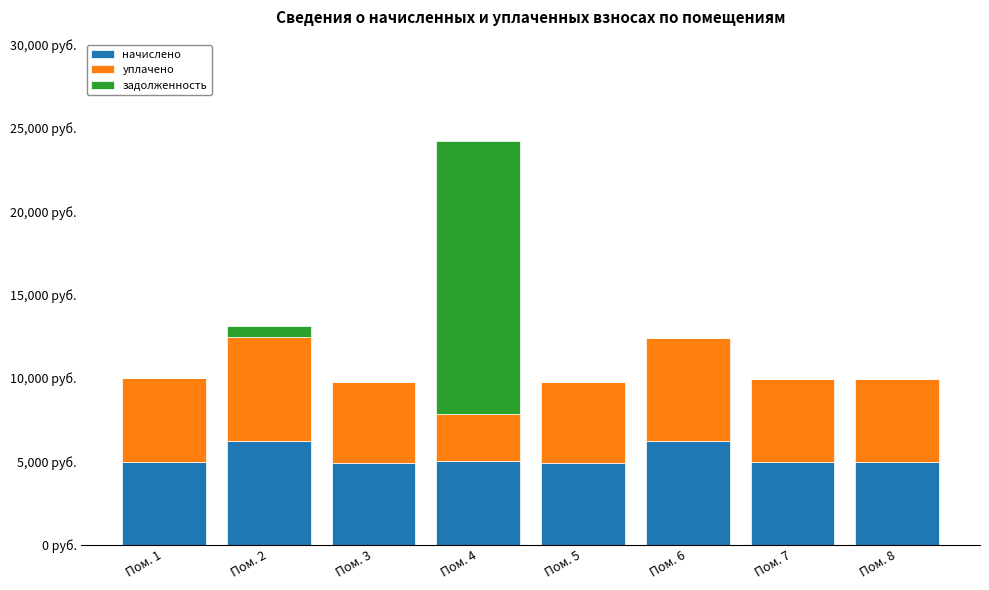

At Пом. 3, list the series in order from smallest to largest.

задолженность, начислено, уплачено